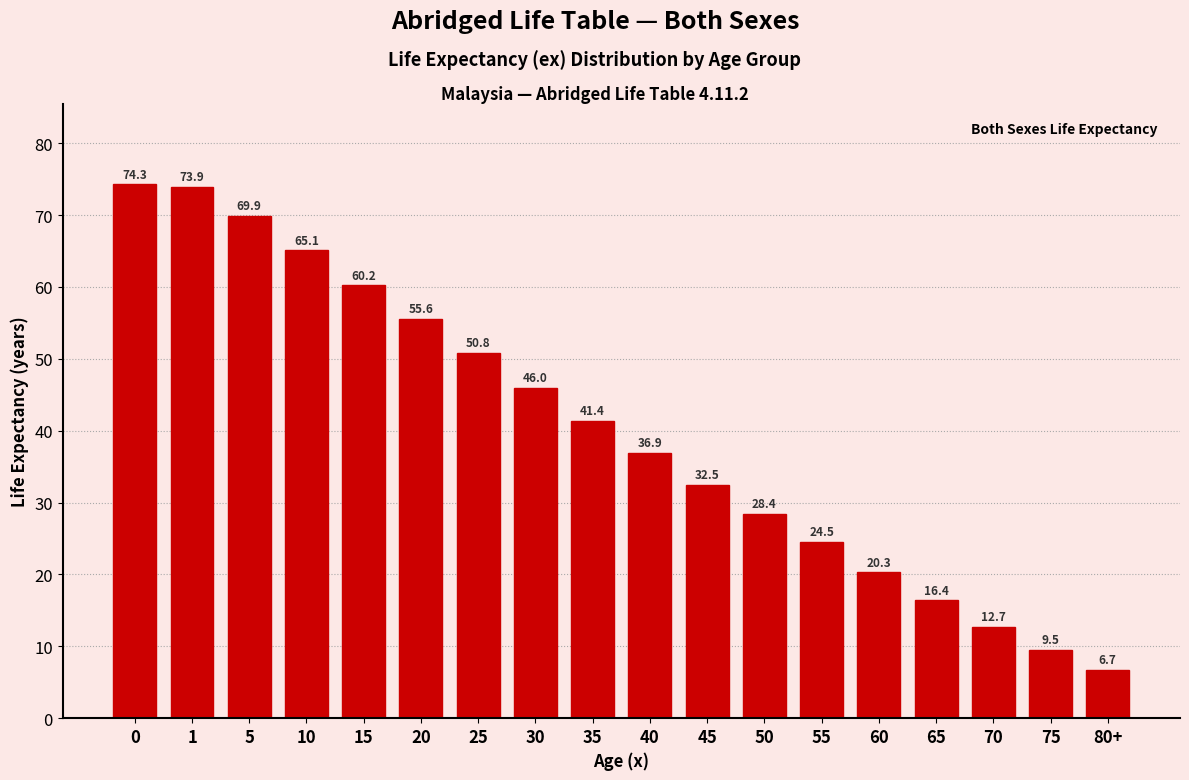

Reading right to left, list all the values displayed in this chart.

80+=6.7	75=9.5	70=12.7	65=16.4	60=20.3	55=24.5	50=28.4	45=32.5	40=36.9	35=41.4	30=46.0	25=50.8	20=55.6	15=60.2	10=65.1	5=69.9	1=73.9	0=74.3